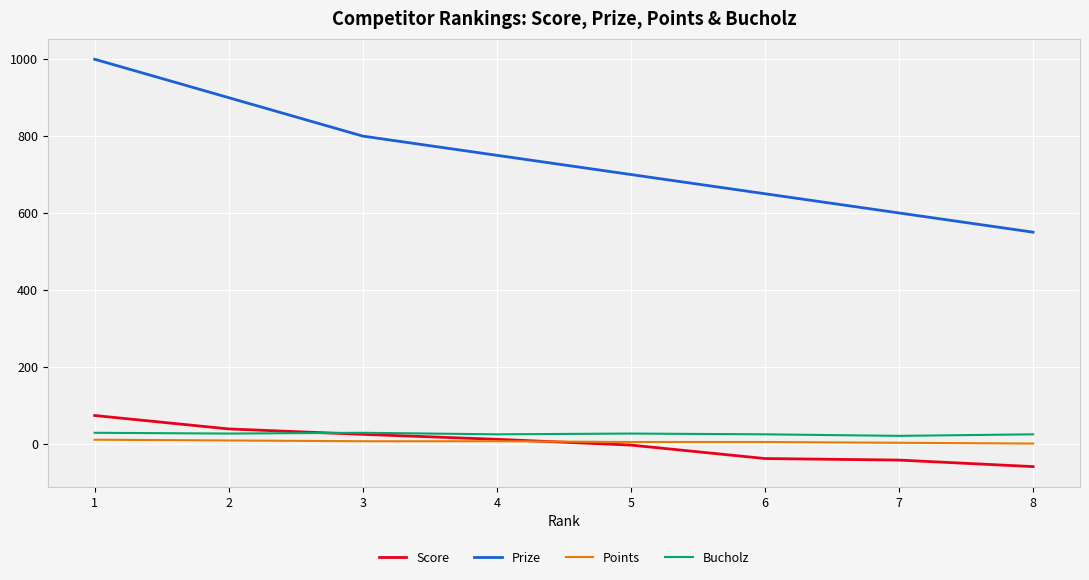

Count the number of categories in the chart.

8